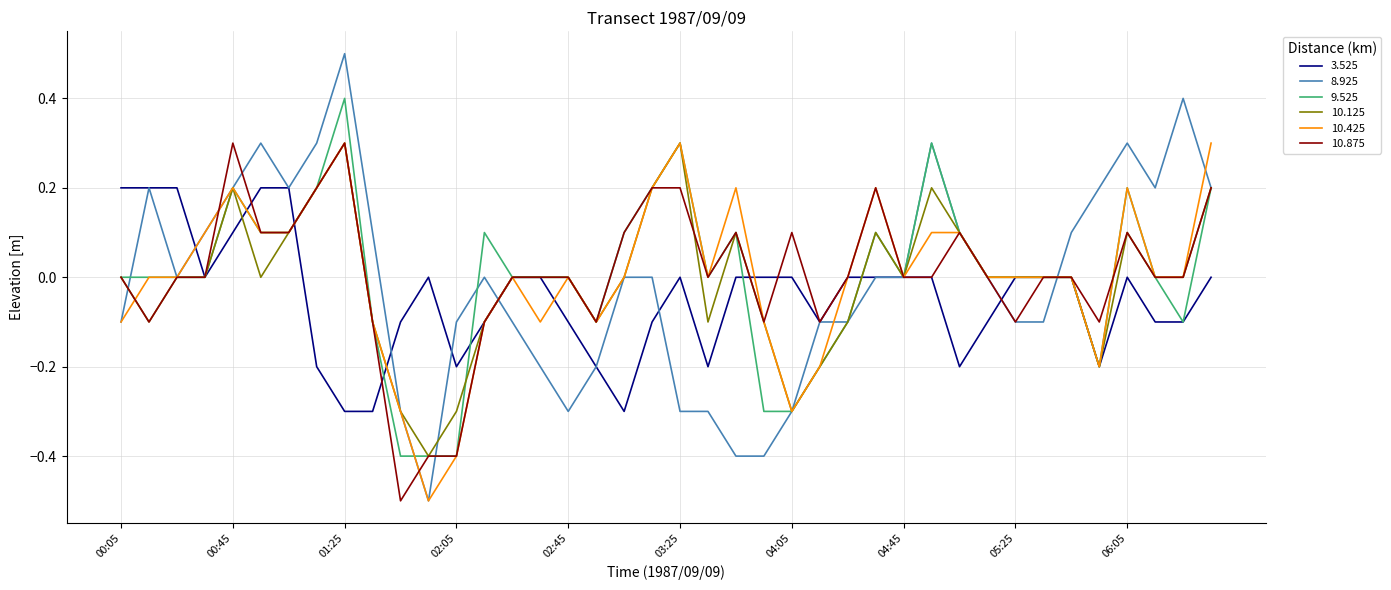

What is the maximum value for 9.525?

0.4